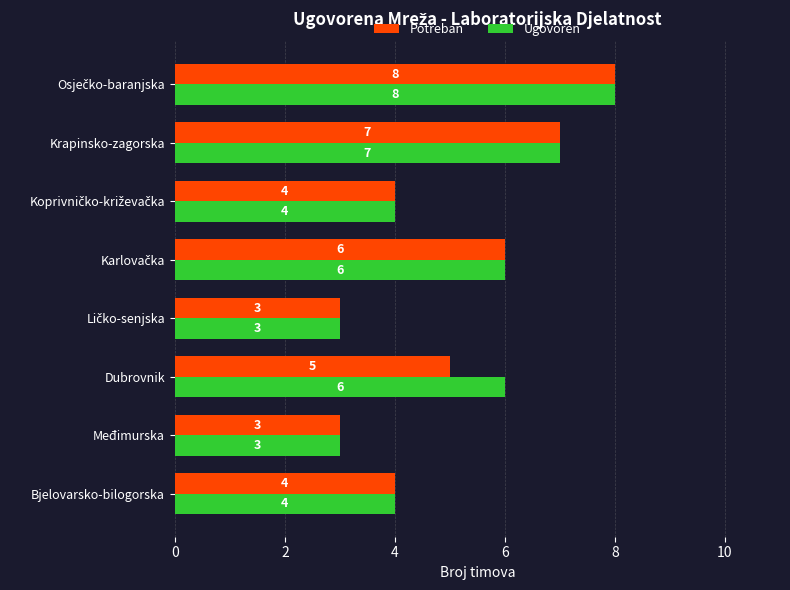

What is the difference between the maximum and minimum values in the Potreban series?

5